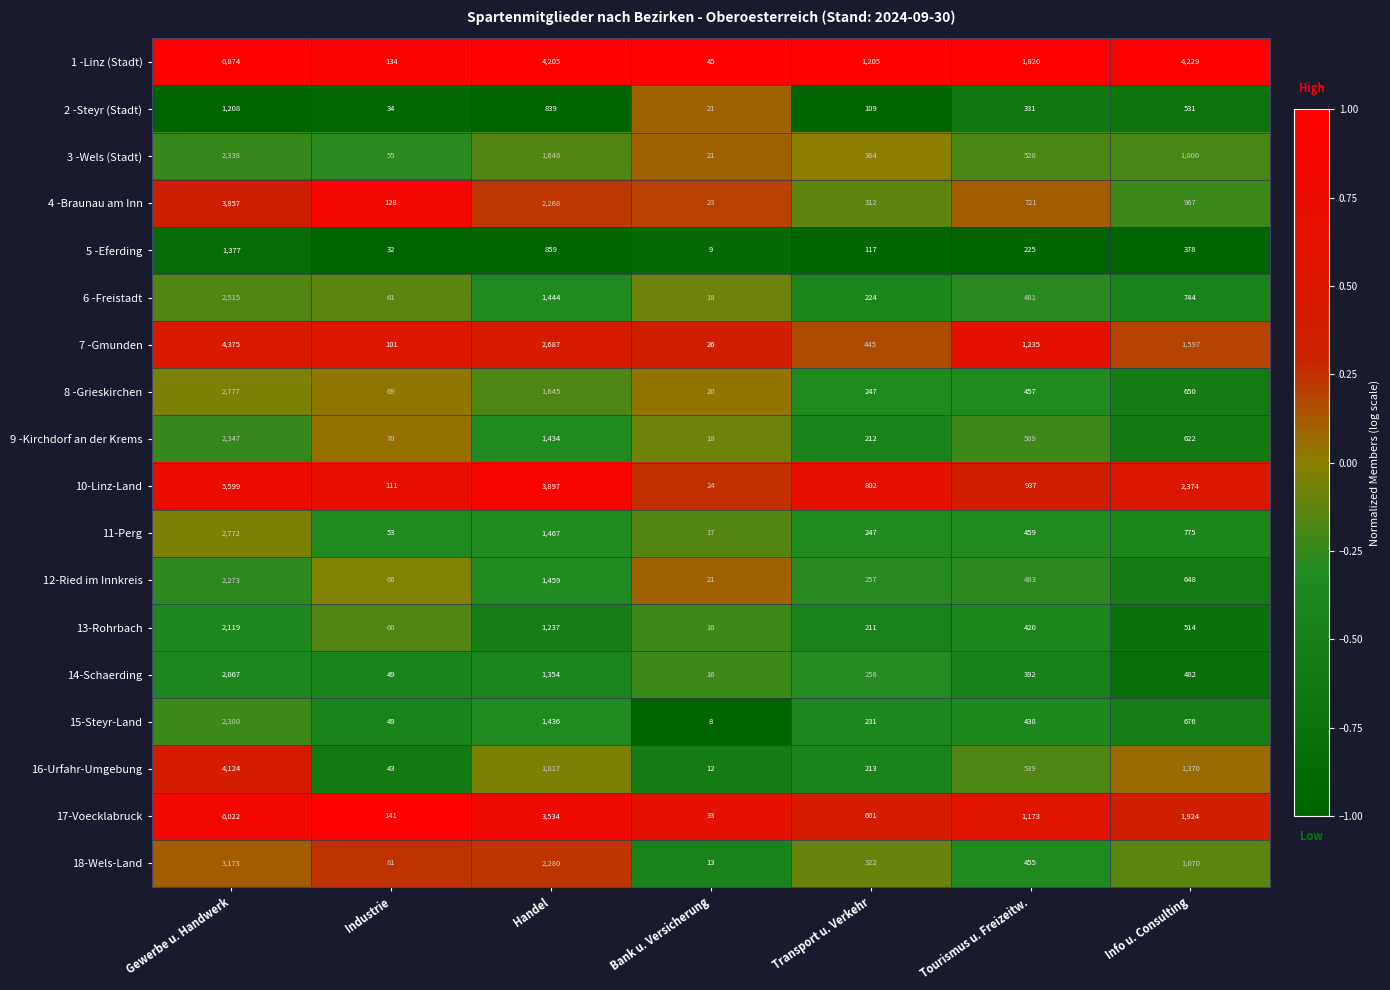

At how many categories does at least one series exceed 3242?

3